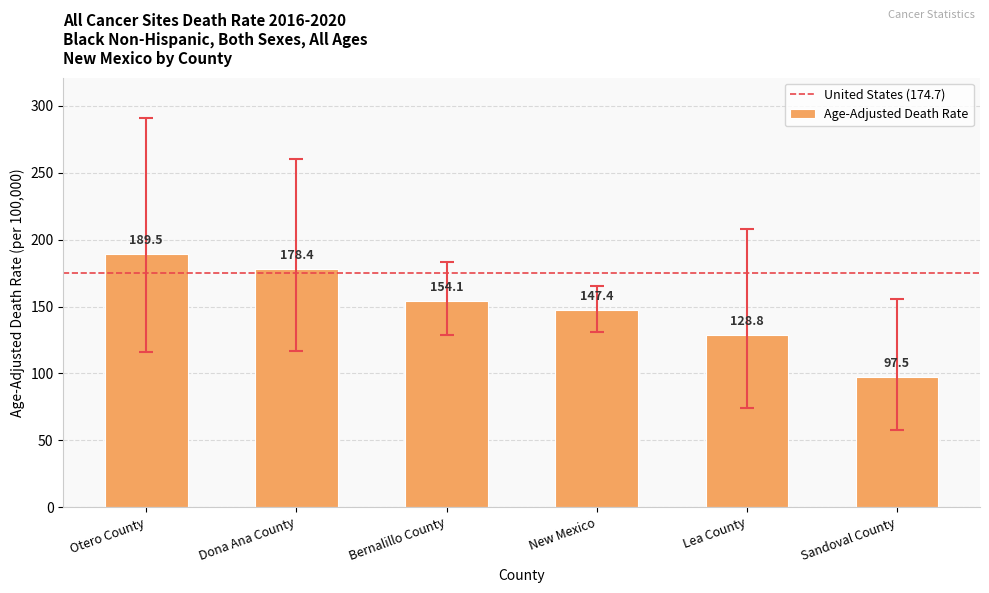

What is the label of the 5th bar from the left?

Lea County